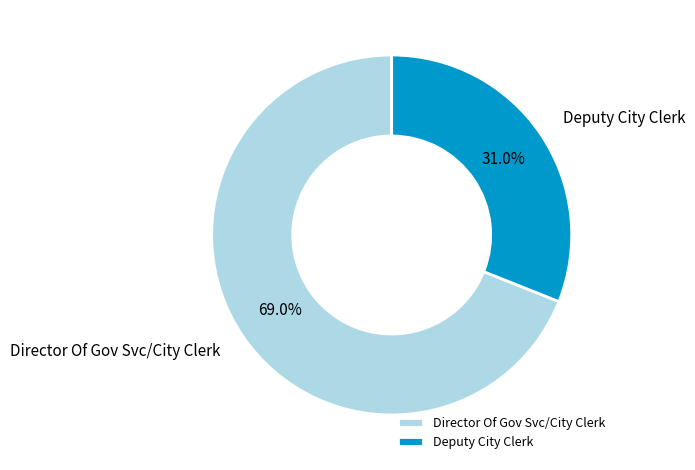

Combined, do Deputy City Clerk and Director Of Gov Svc/City Clerk account for over 50%?

Yes